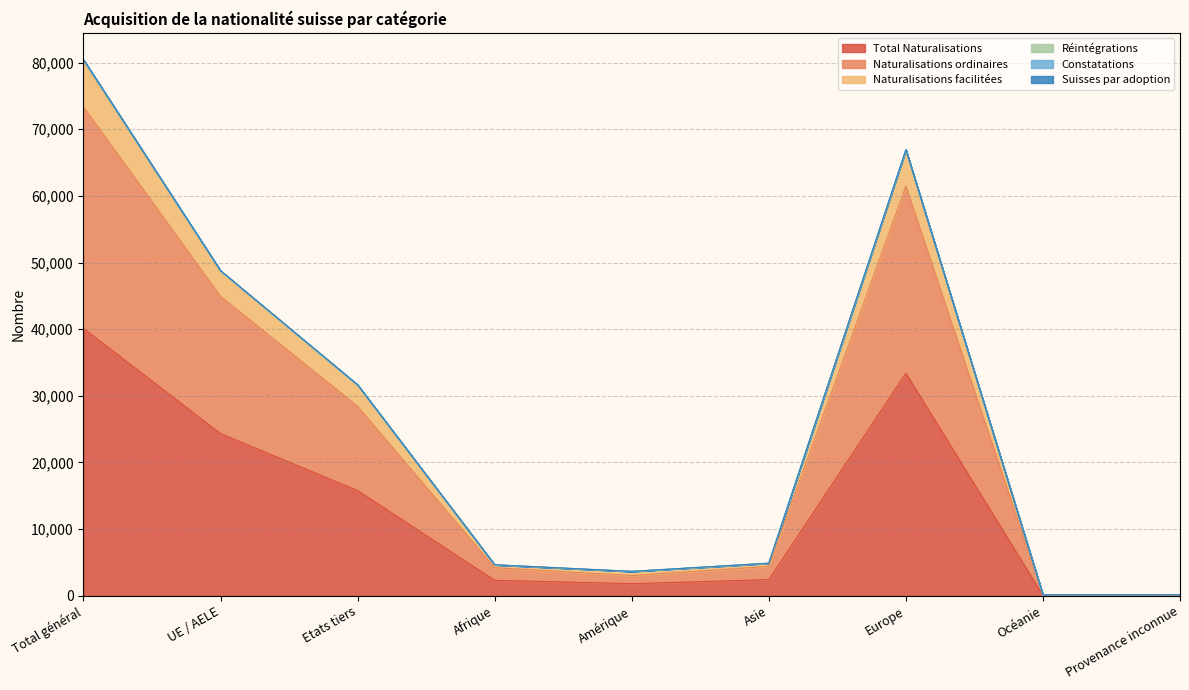

Which category has the highest value in the Total Naturalisations series?

Total général